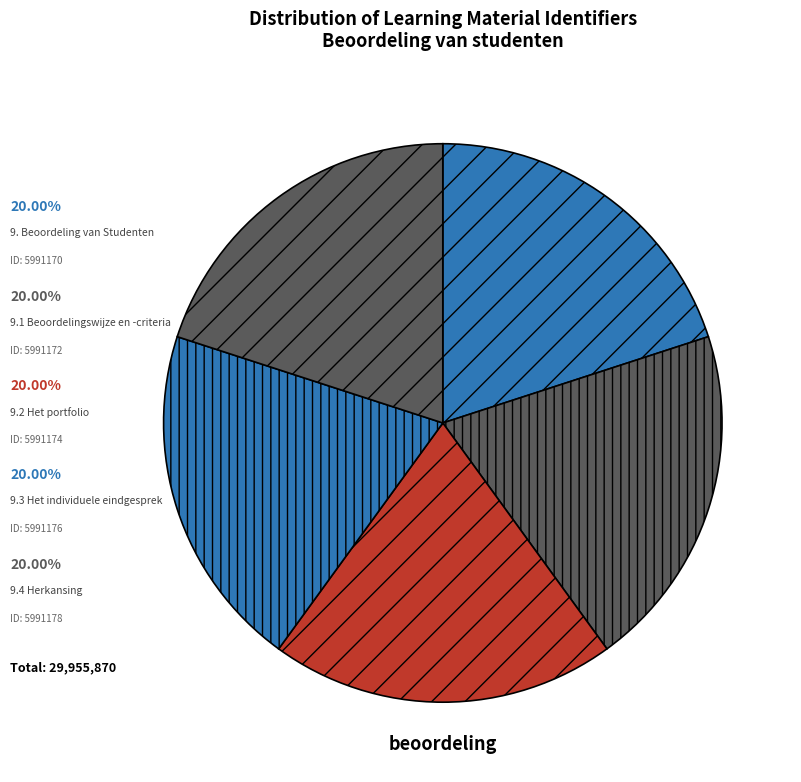

How many slices are in this pie chart?

5